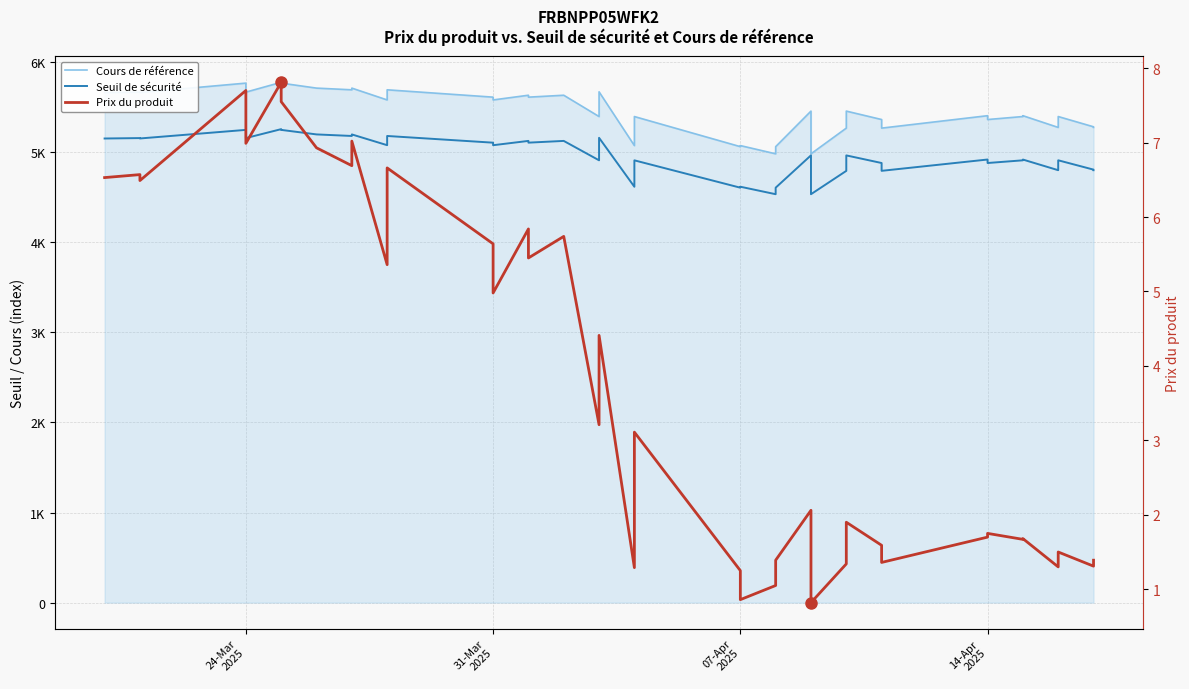

True or false: Cours de référence and Prix du produit cross at least once.

False